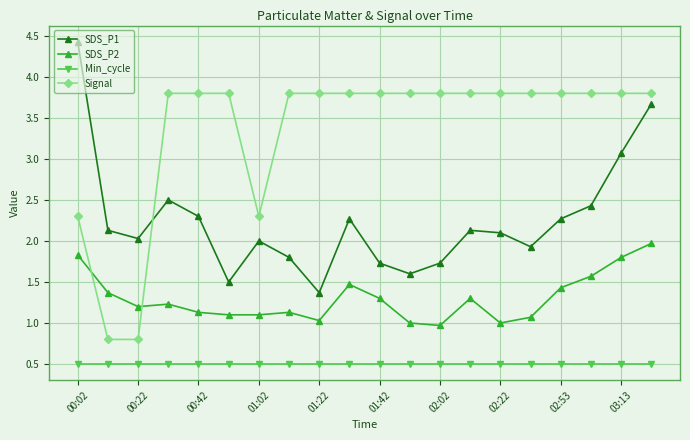

True or false: SDS_P2 has more than 1 interior local peaks.

True